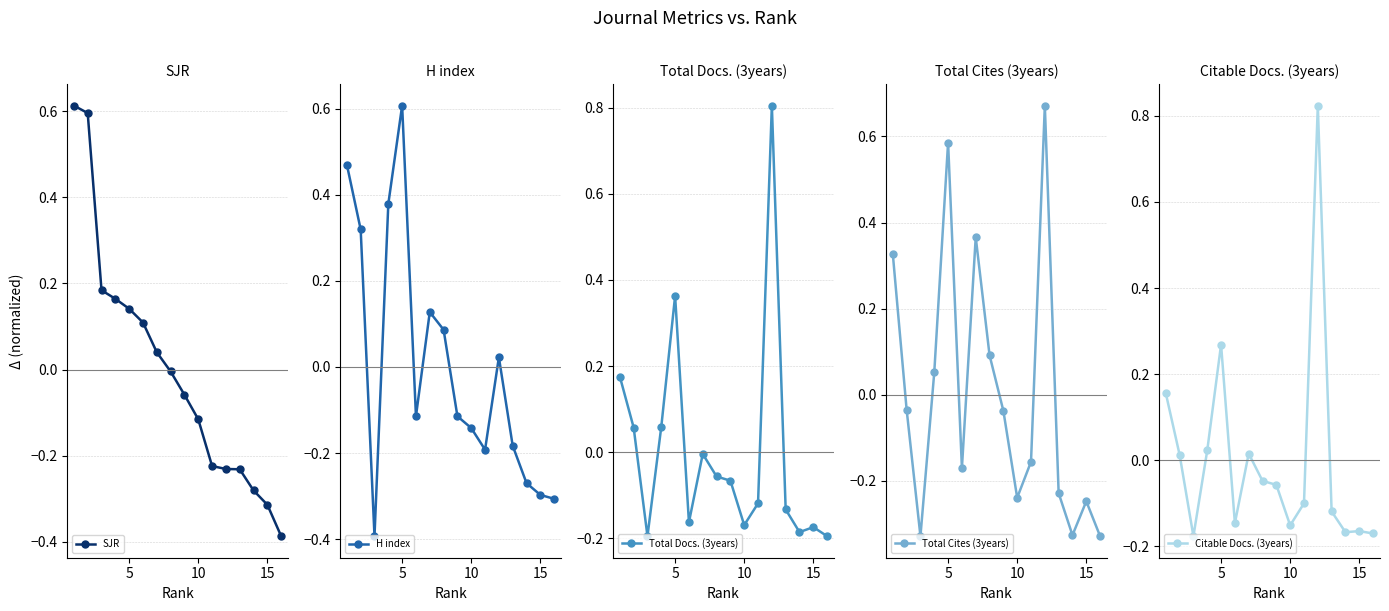

In Citable Docs. (3years), how many points are higher than both neighbors (excluding endpoints)?

4